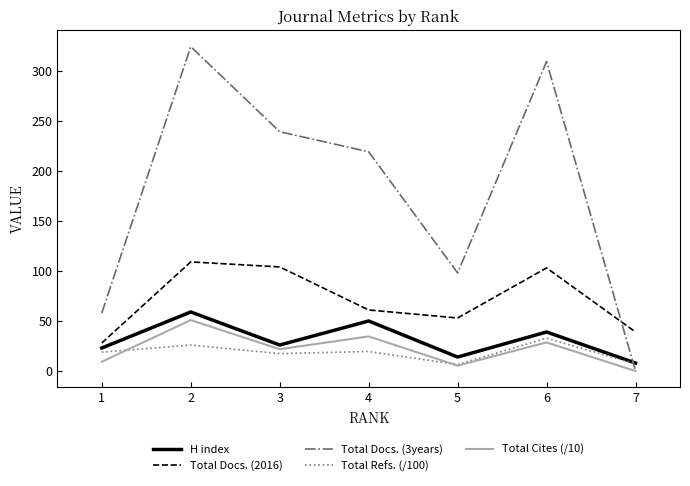

List the series in order of their peak value, lowest first.

Total Refs. (/100), Total Cites (/10), H index, Total Docs. (2016), Total Docs. (3years)